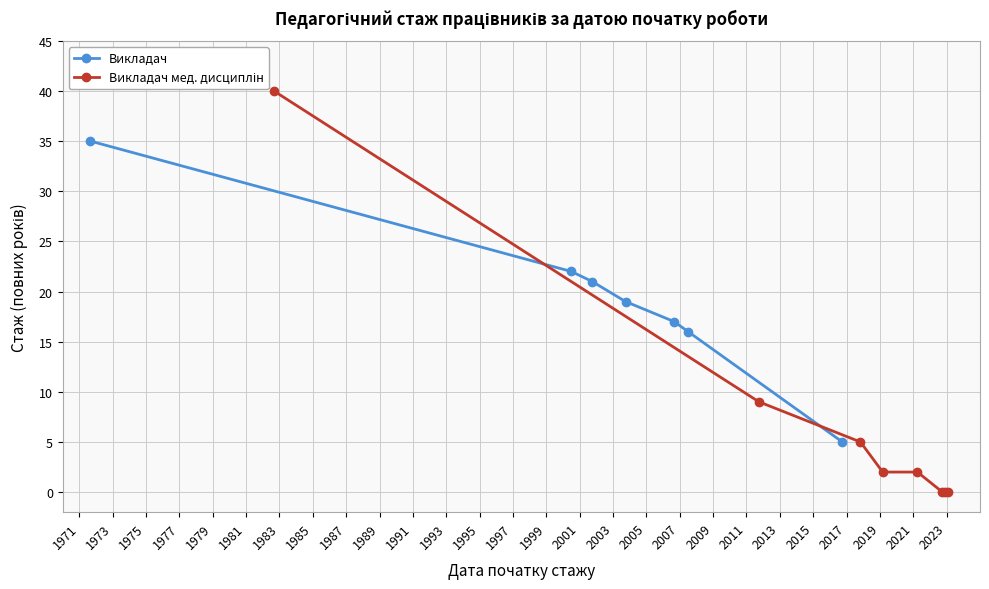

True or false: Викладач has more than 1 interior local peaks.

False